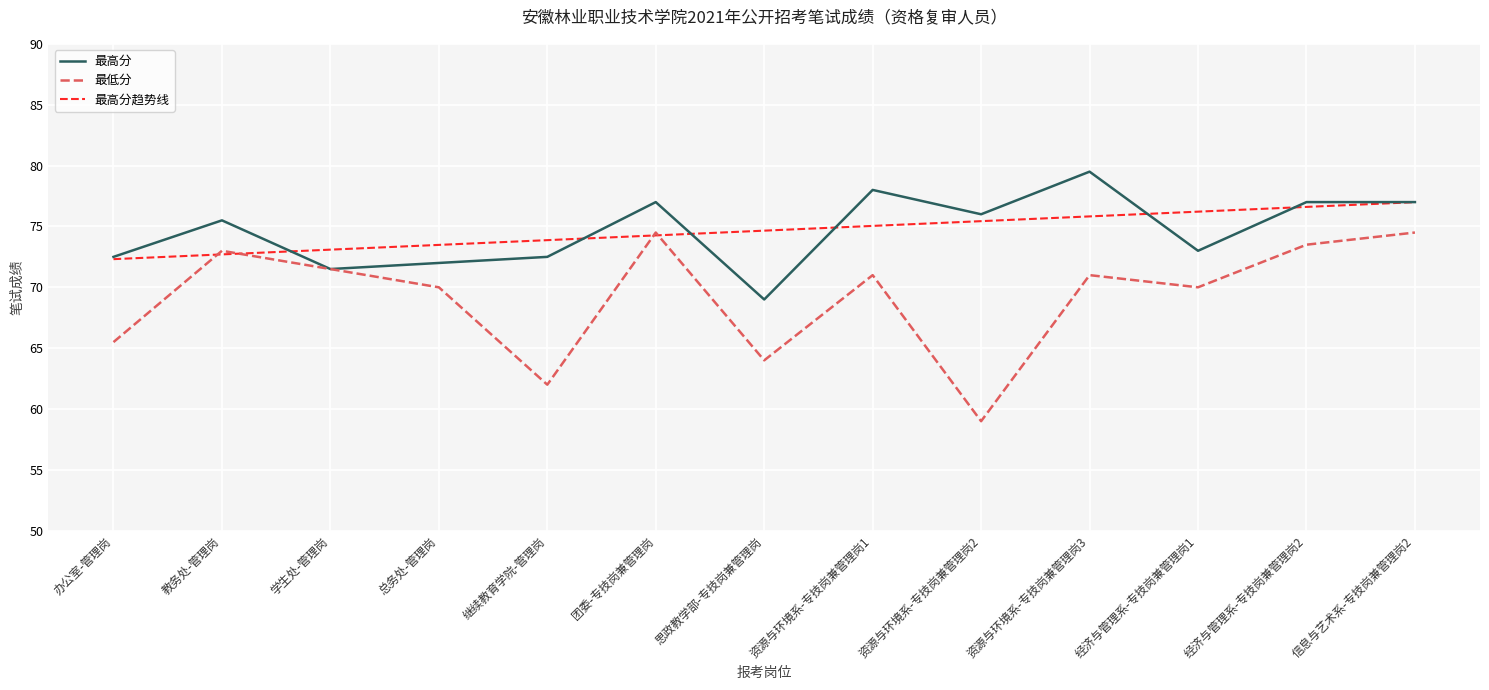

How many lines are shown in the chart?

3